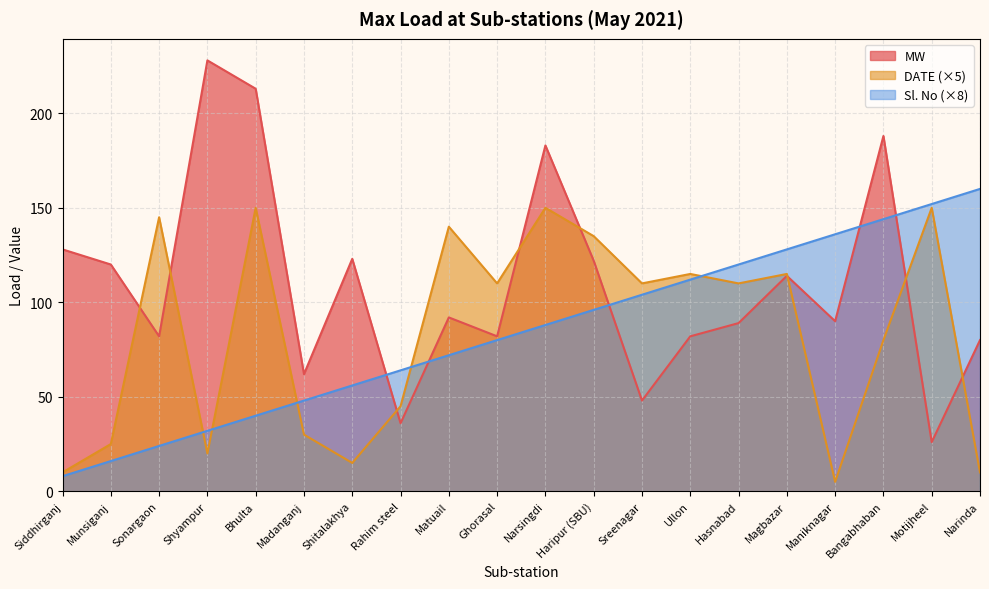

Reading left to right, what are all the values shown in this chart?

MW: 128	120	82	228	213	62	123	36	92	82	183	122	48	82	89	114	90	188	26	80
DATE: 10	25	145	20	150	30	15	45	140	110	150	135	110	115	110	115	5	80	150	10
Sl. No: 8	16	24	32	40	48	56	64	72	80	88	96	104	112	120	128	136	144	152	160